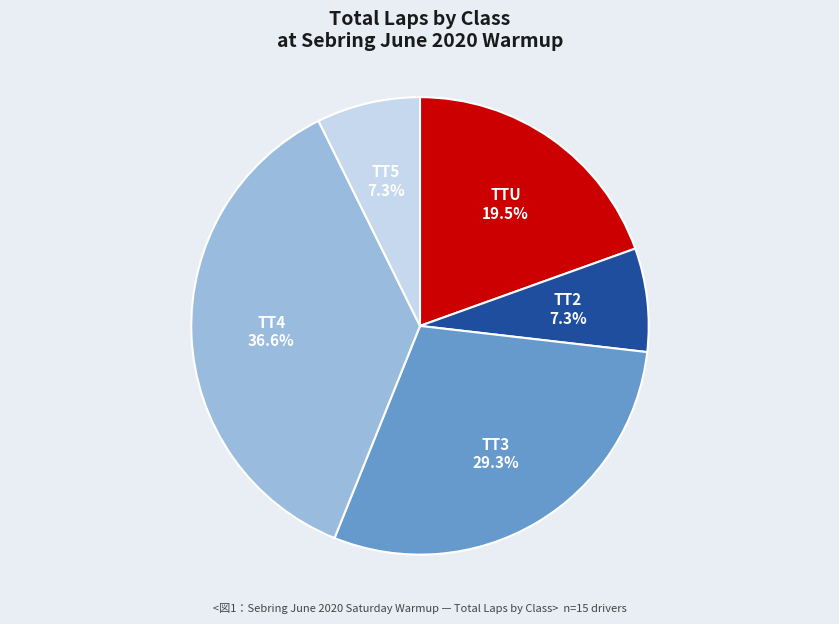

What is the largest slice in the pie chart?

TT4